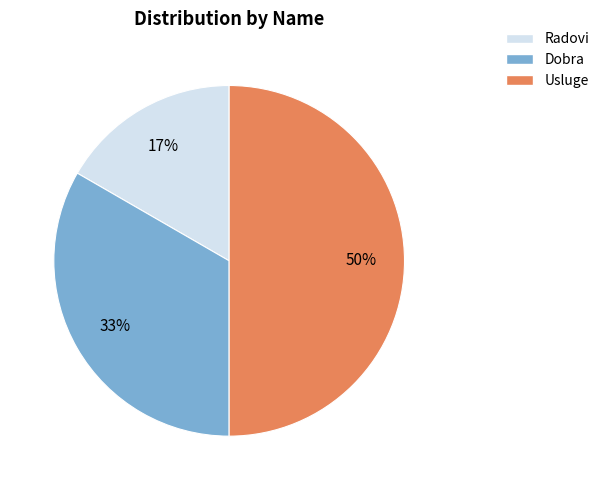

What percentage is the Radovi slice, to the nearest percent?

17%